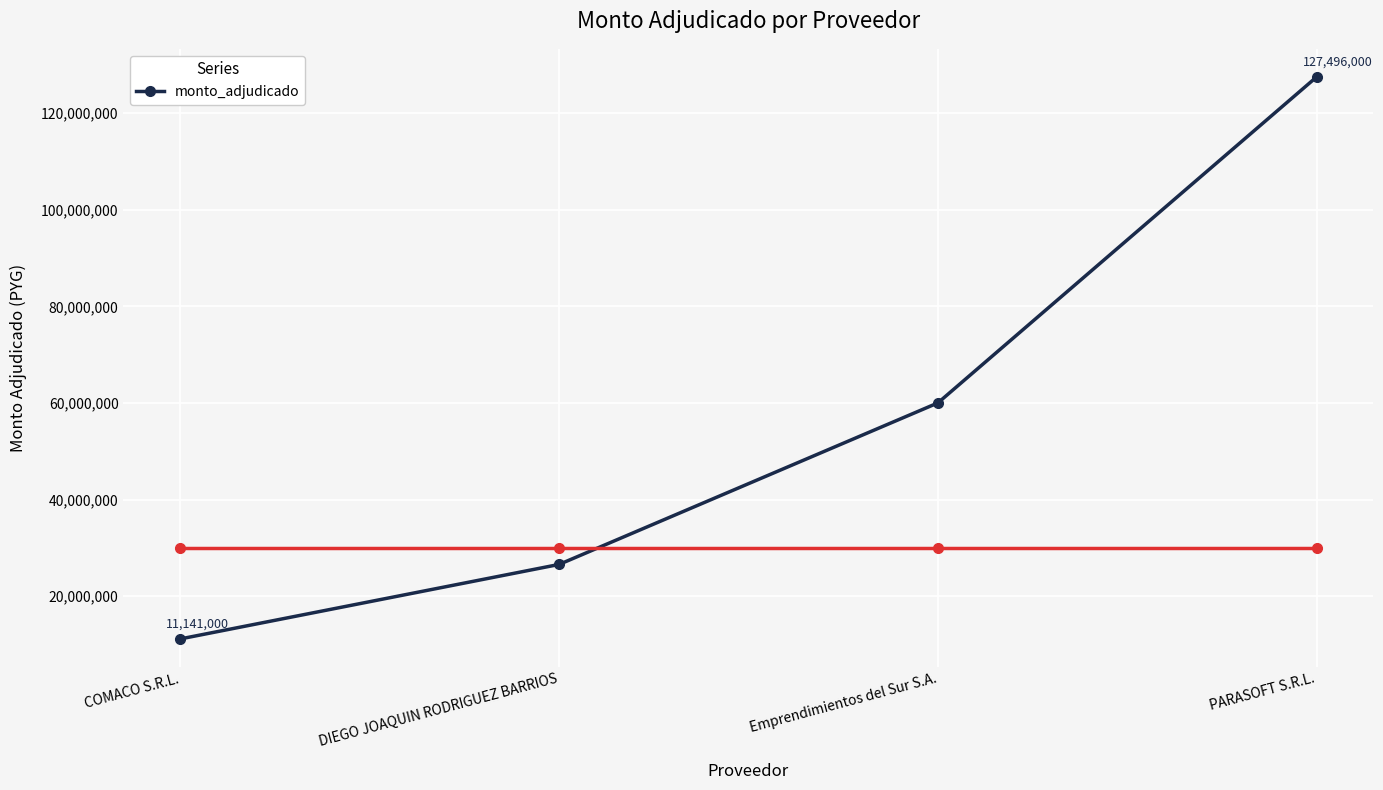

How many values are below 60000000?

2